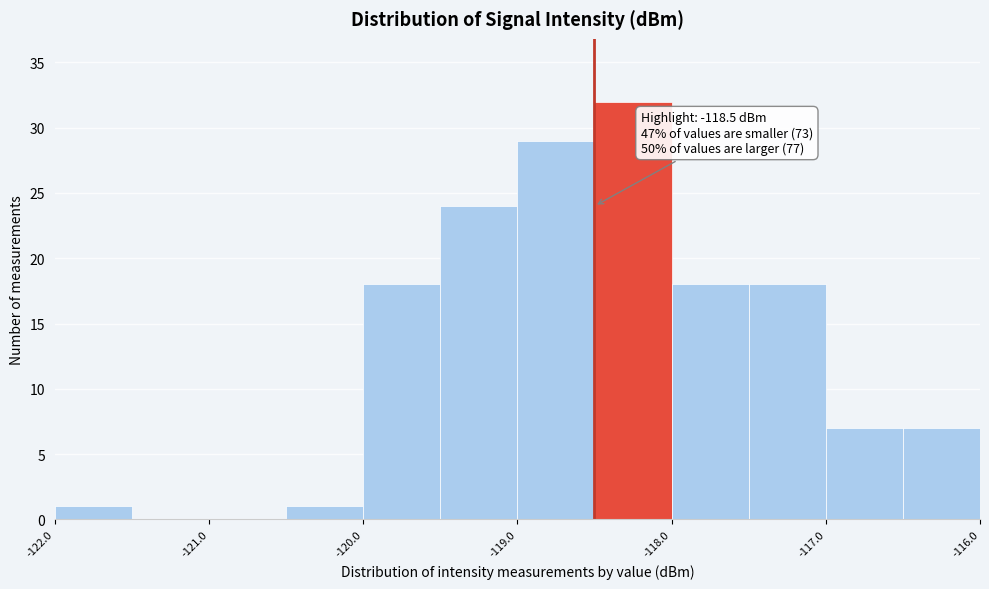

Over which range of the x-axis is the bar tallest?

-118.5 to -118.0